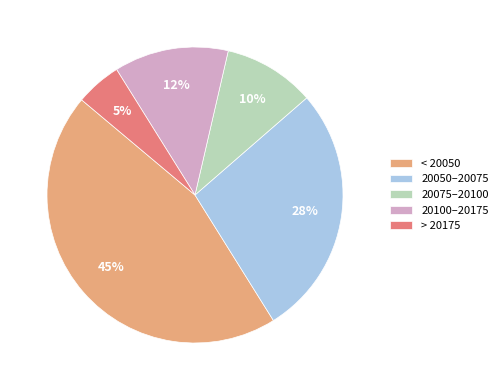

What is the largest slice in the pie chart?

< 20050